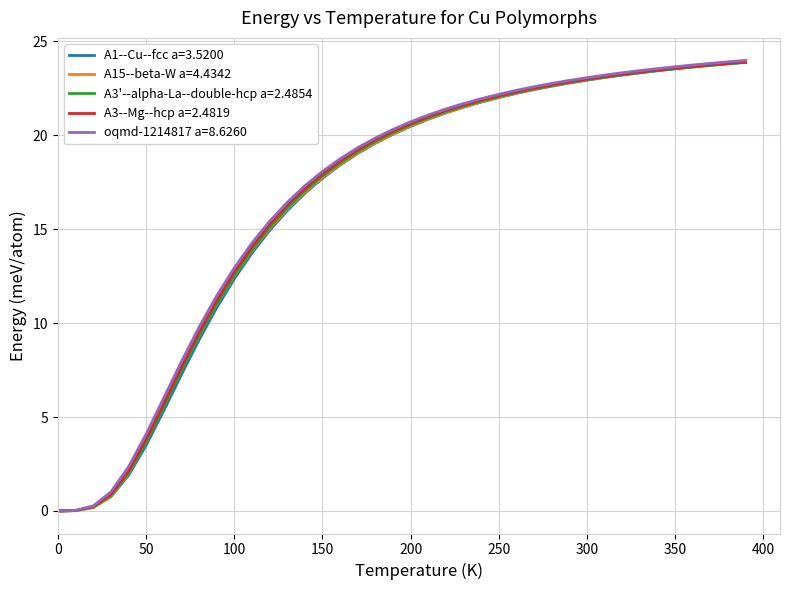

What is the highest value of the oqmd-1214817 a=8.6260 series?

24.0